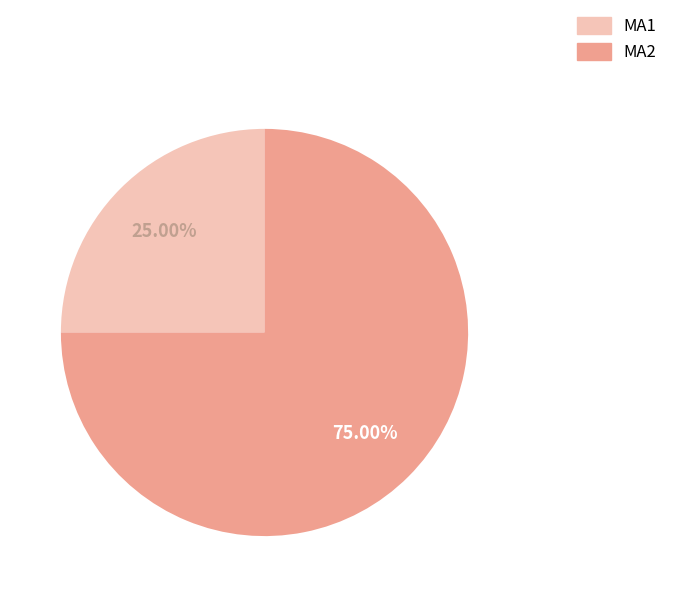

True or false: MA1 accounts for 25% of the total.

True